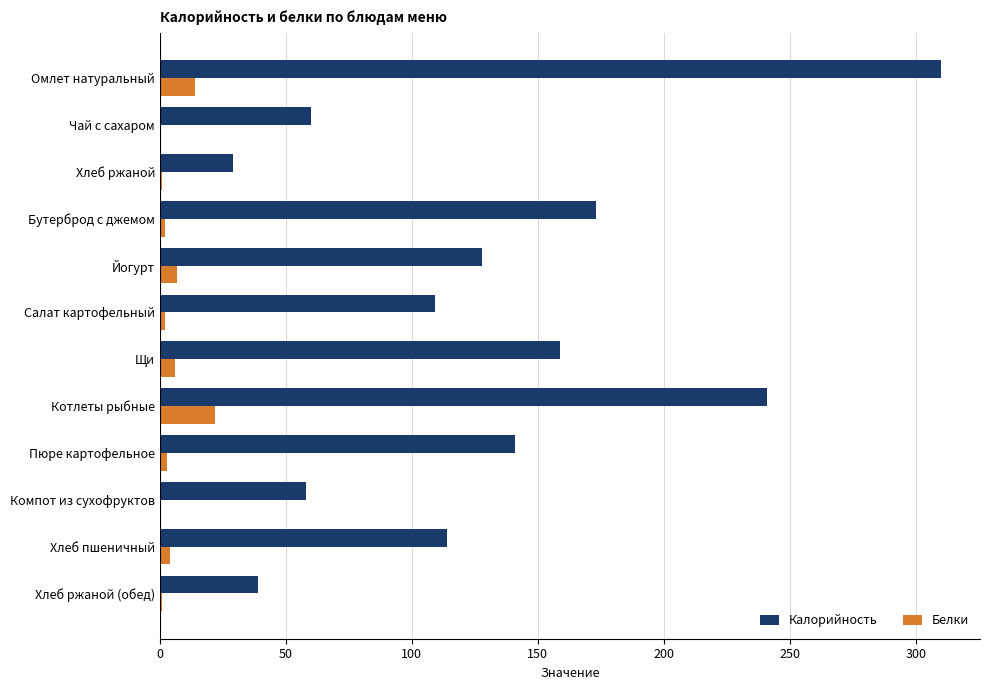

Where is Калорийность nearest to the value 169?

Бутерброд с джемом